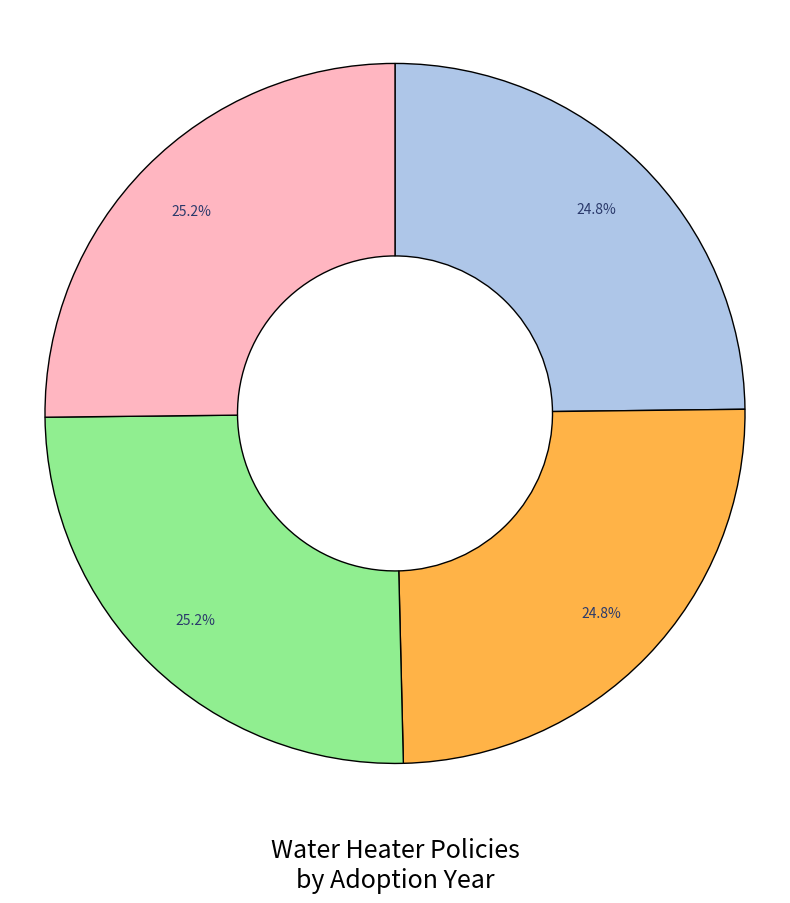

Is there a majority slice in this chart?

No